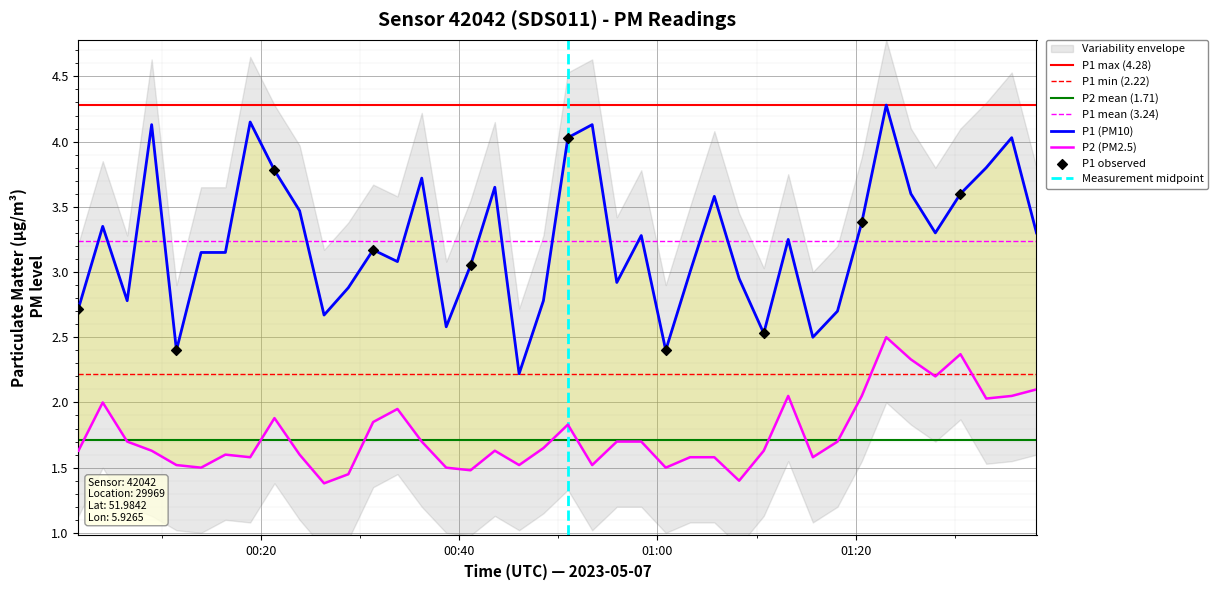

Which series contains the lowest Y value?

P2